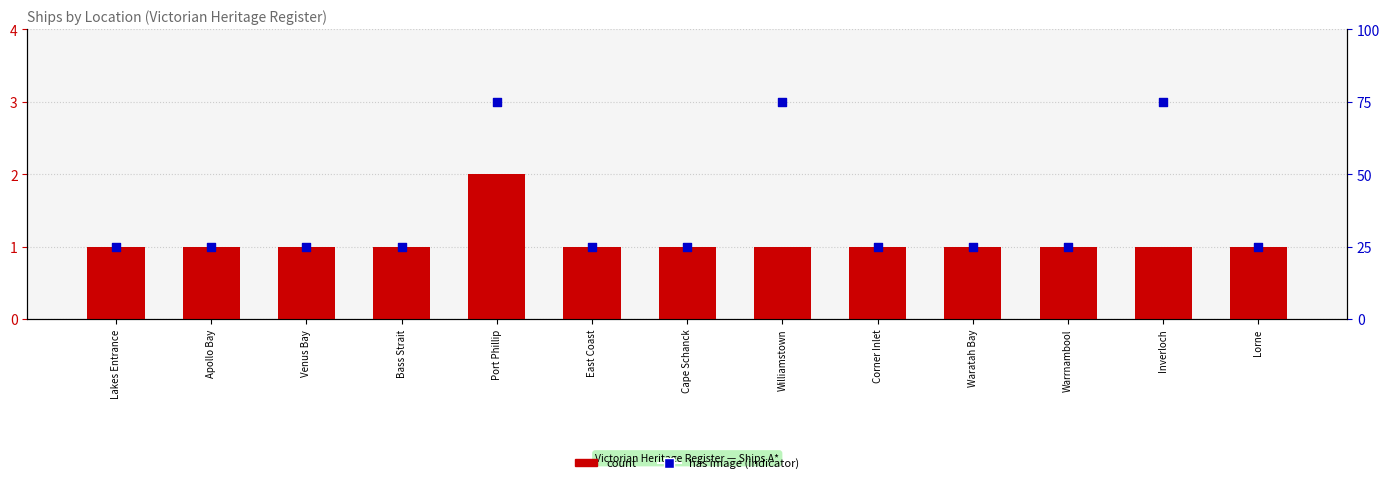

Which series has the widest spread of Y values?

has image (indicator)